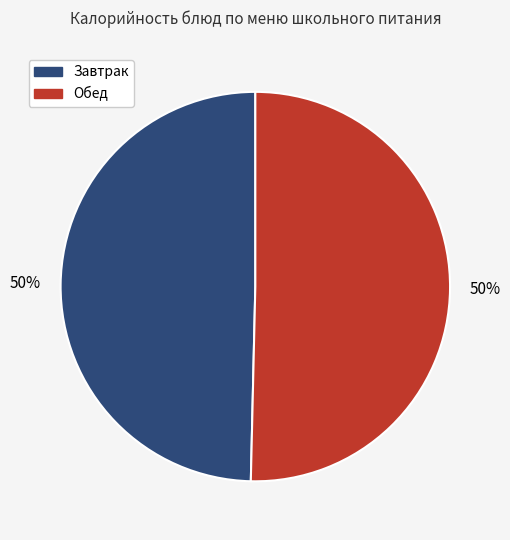

To the nearest percent, what is the average slice percentage?

50%